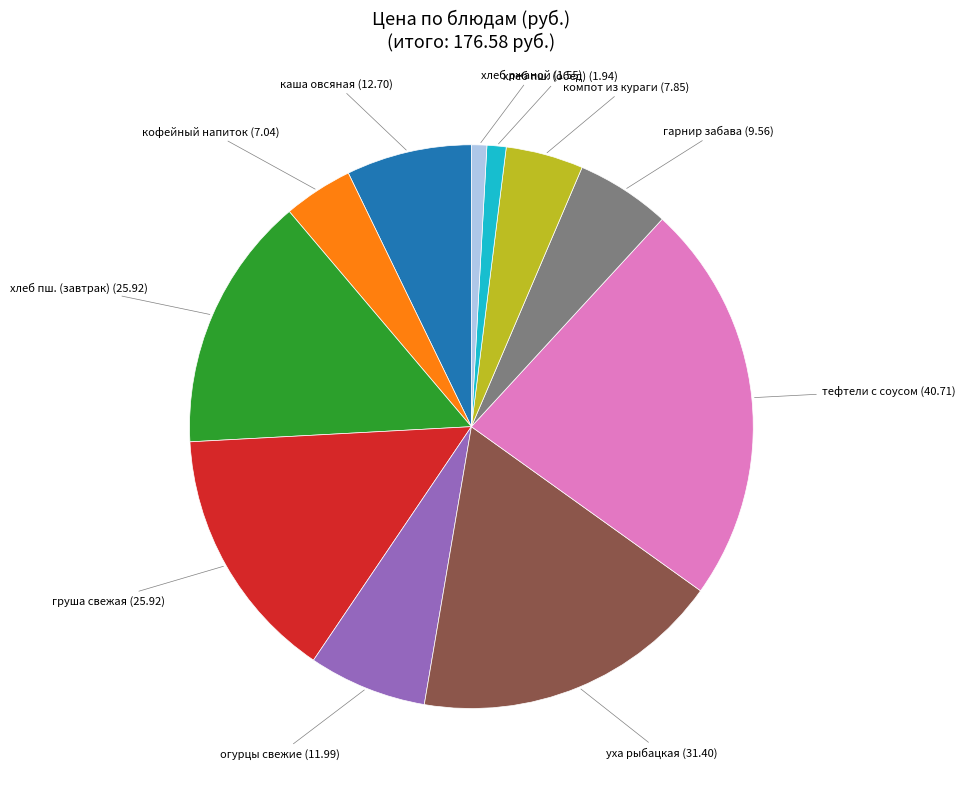

Approximately how many times larger is the value at каша овсяная compared to кофейный напиток?

1.8